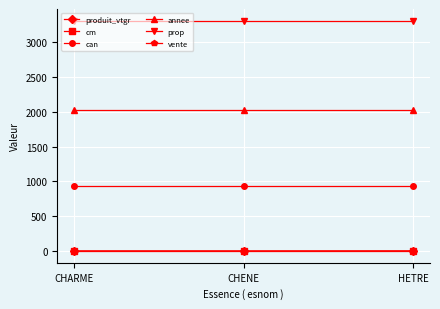

What is the minimum value for can?

931.0